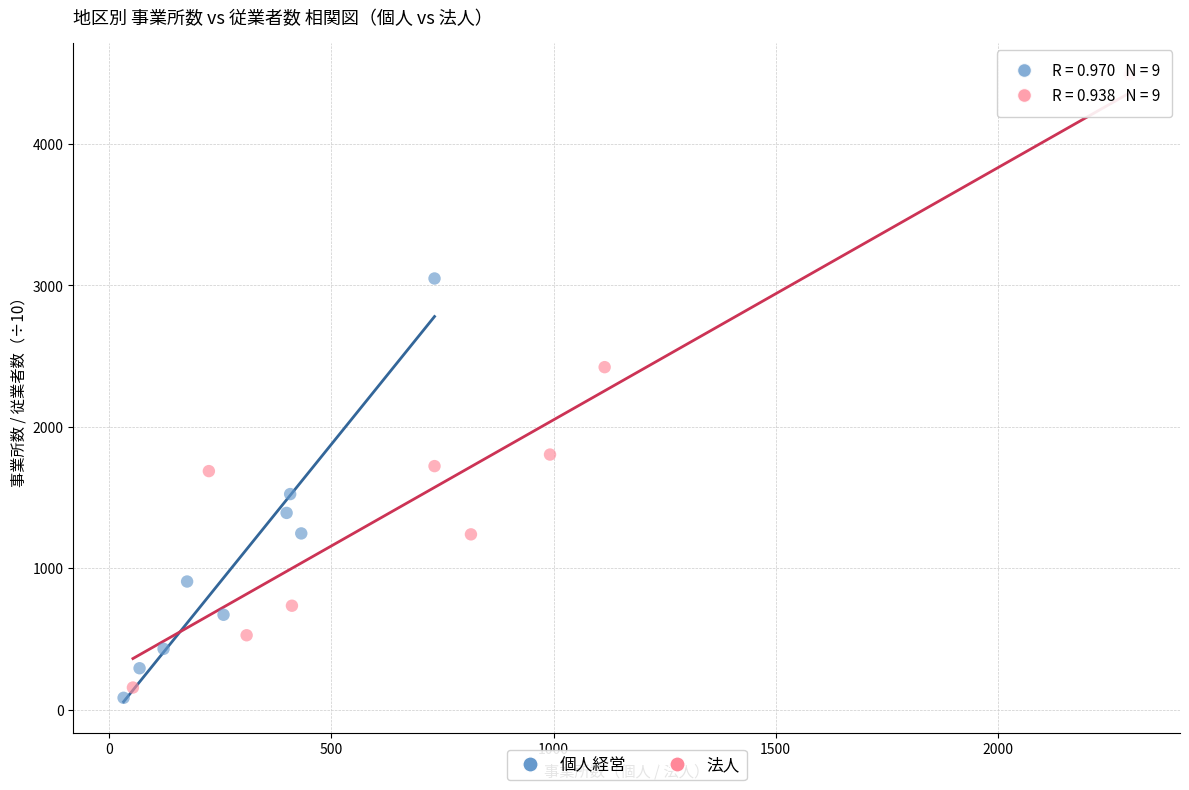

Which series reaches the maximum Y coordinate?

法人